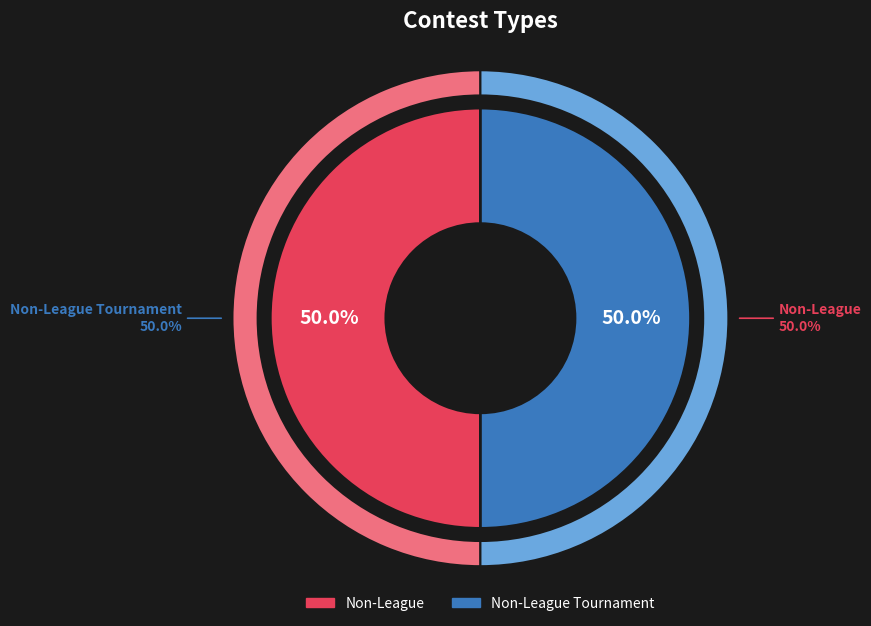

True or false: Non-League Tournament accounts for 50% of the total.

True